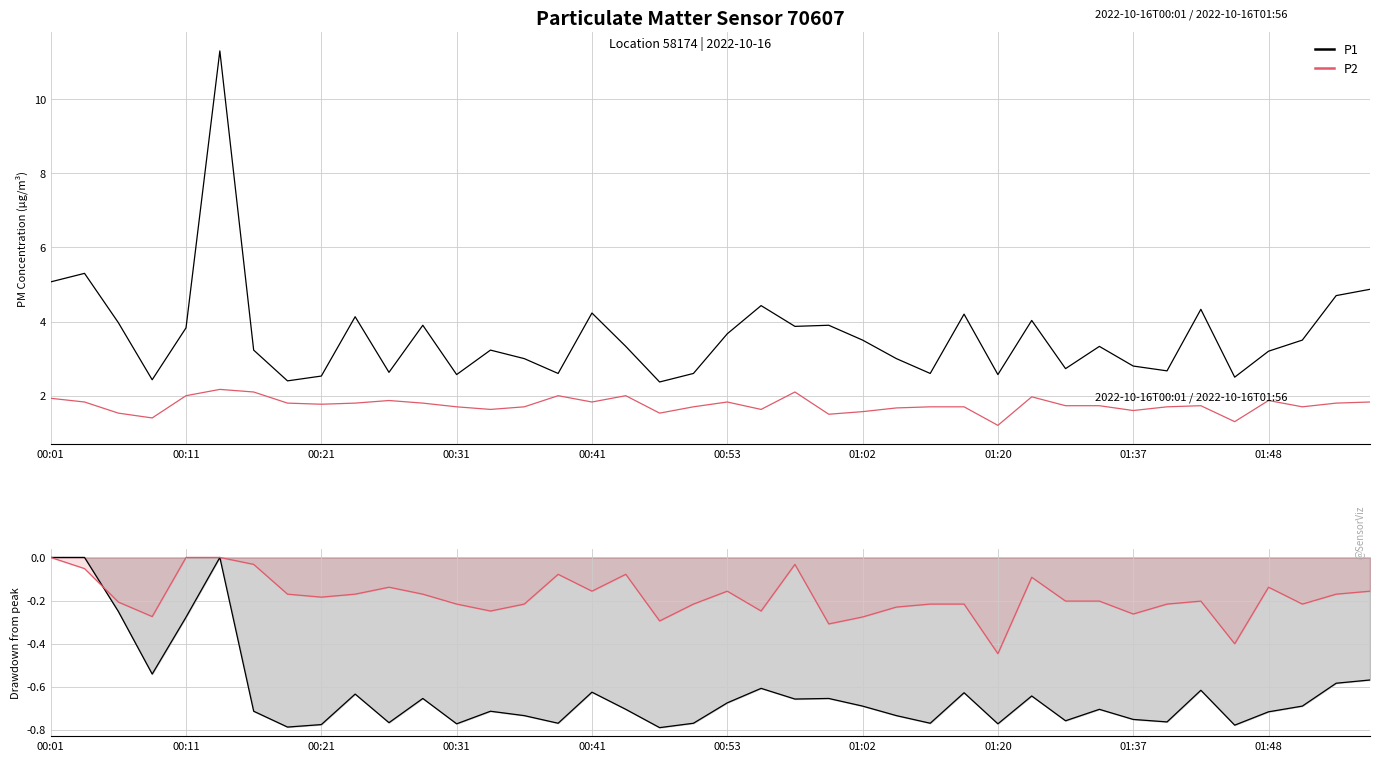

What is the difference between the highest and lowest values at 29?

0.6